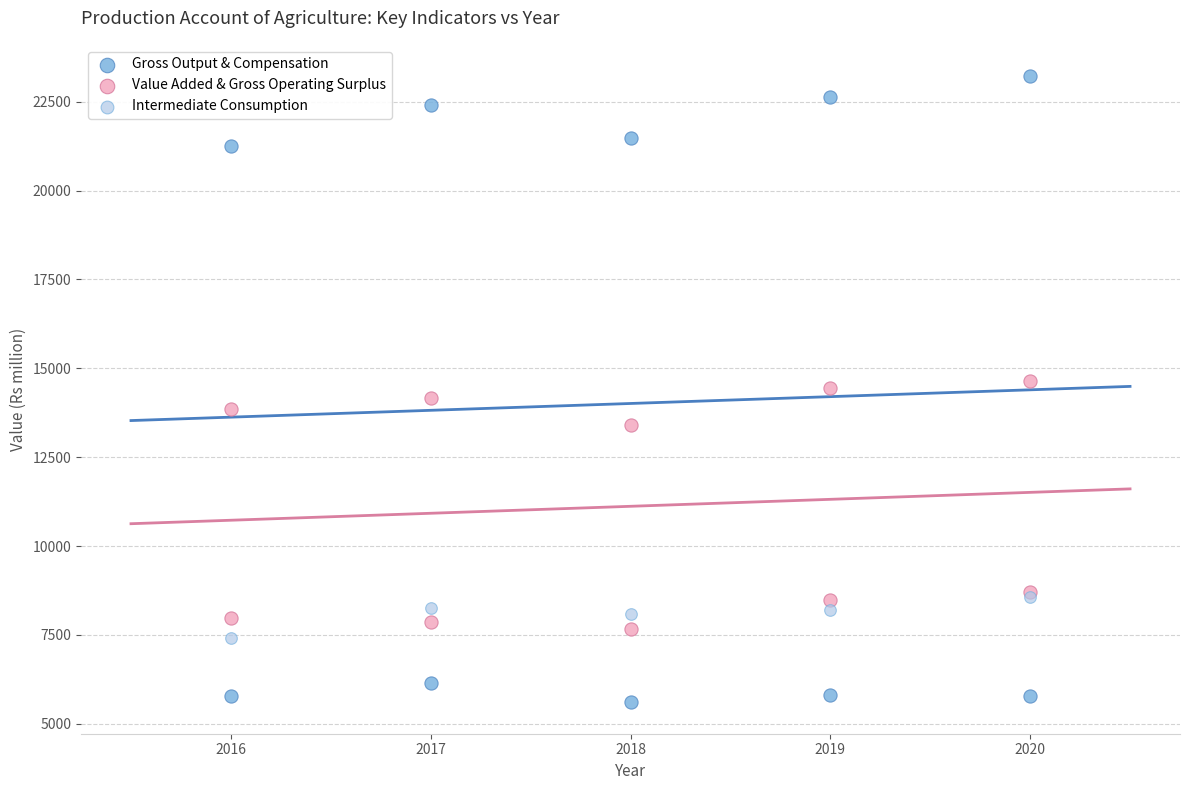

Which series reaches the maximum Y coordinate?

Gross Output & Compensation